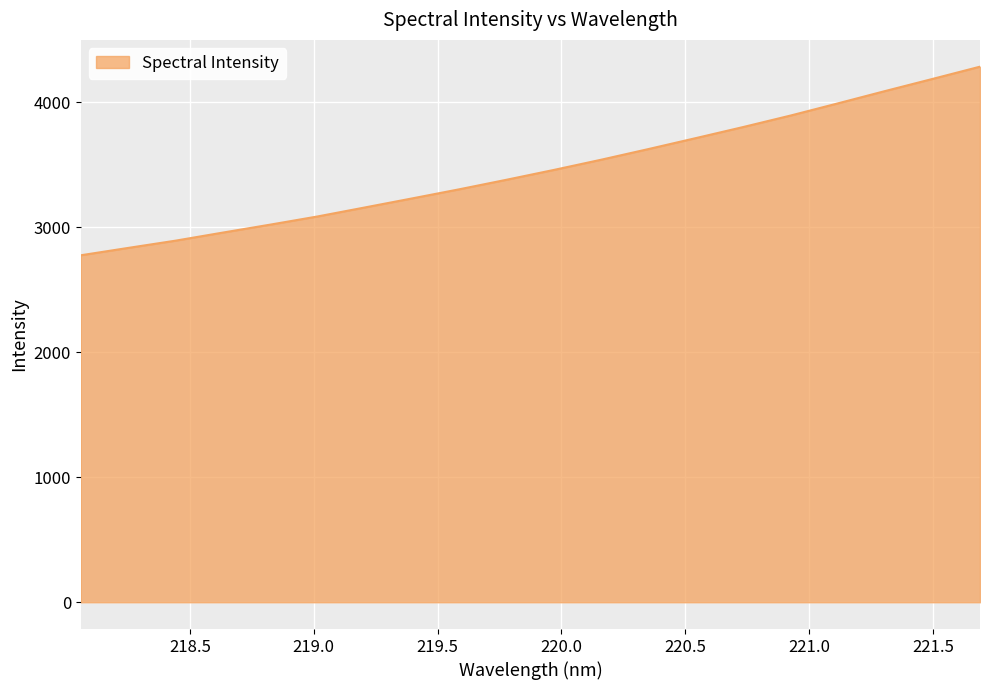

What is the difference between the maximum and minimum values?

1509.2